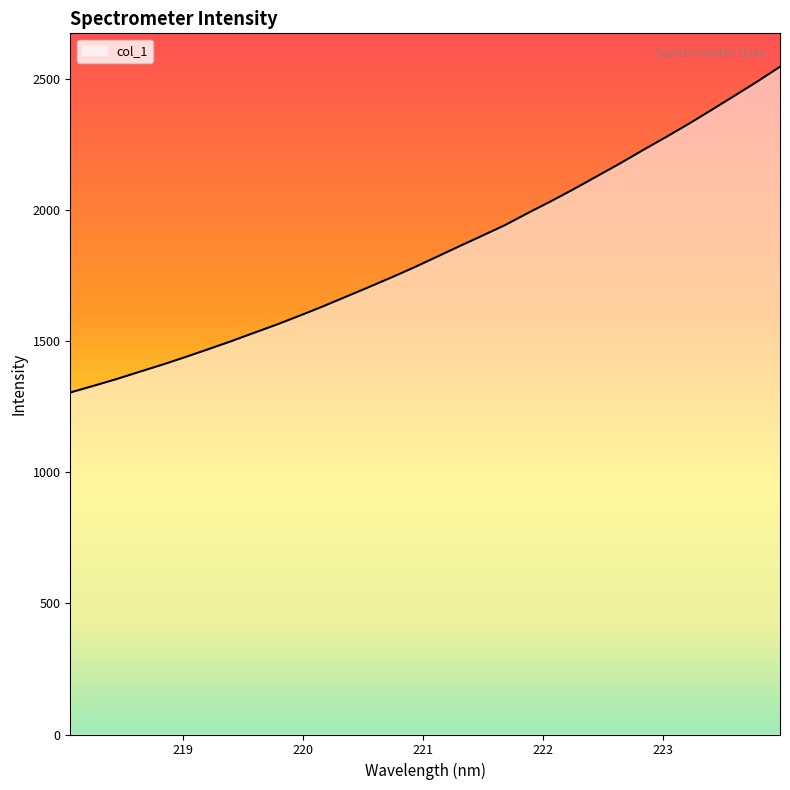

Does the chart display data point markers on the line(s)?

No